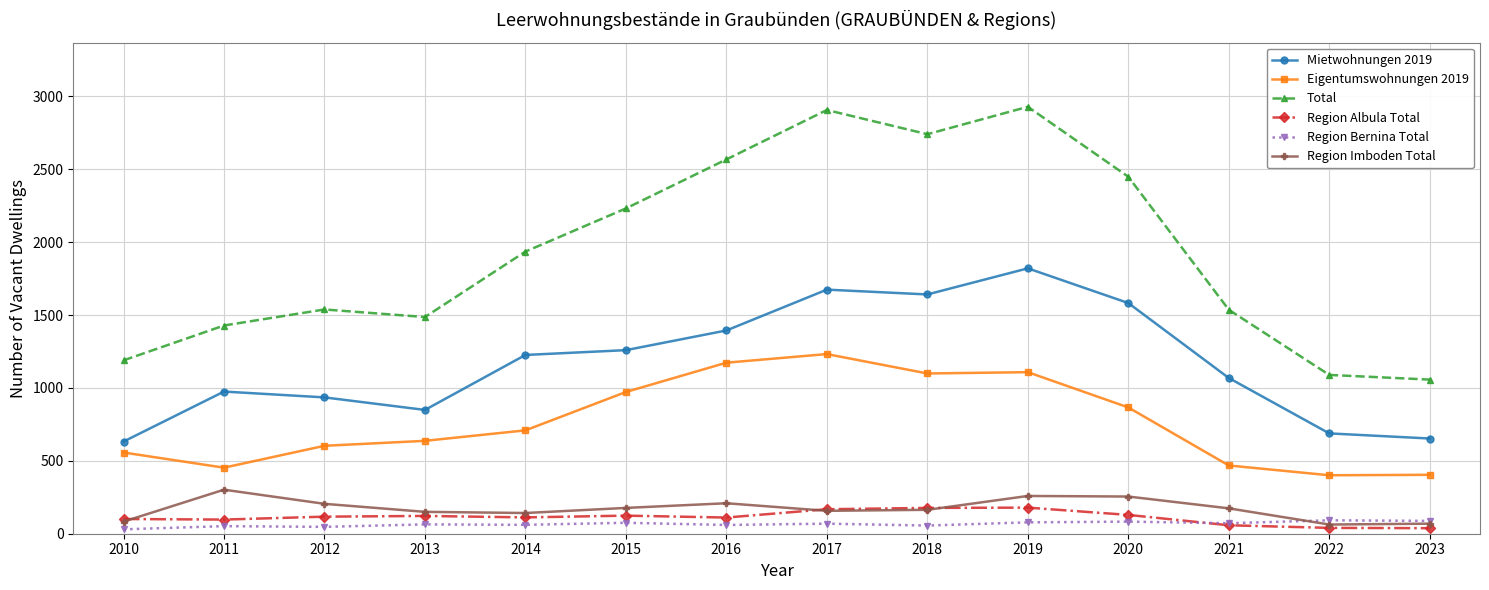

Is the value of Region Imboden Total at 2016 greater than the value of Eigentumswohnungen 2019 at 2016?

No